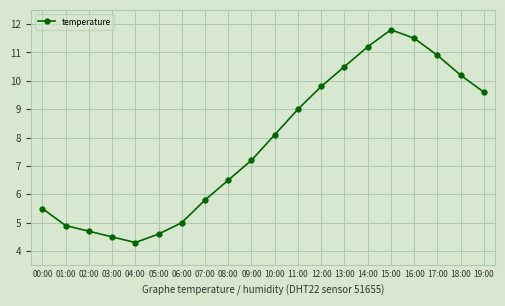

What is the maximum value shown in the chart?

11.8